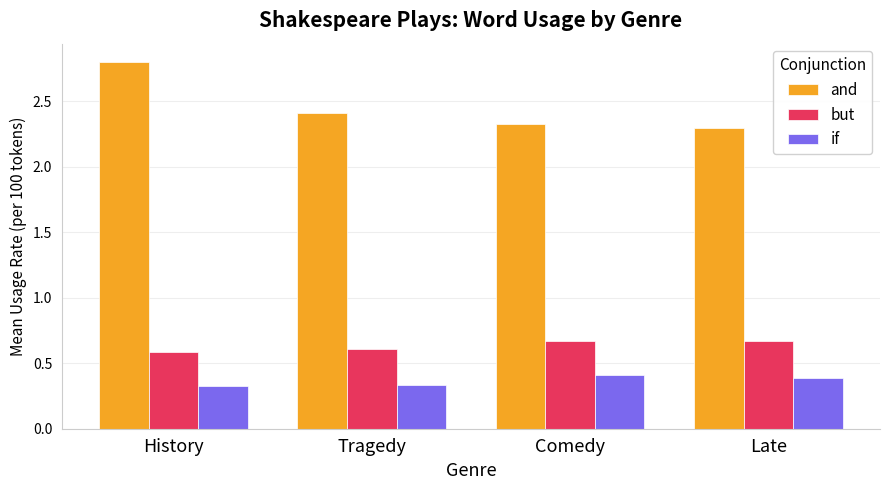

How many bars are there in total?

12